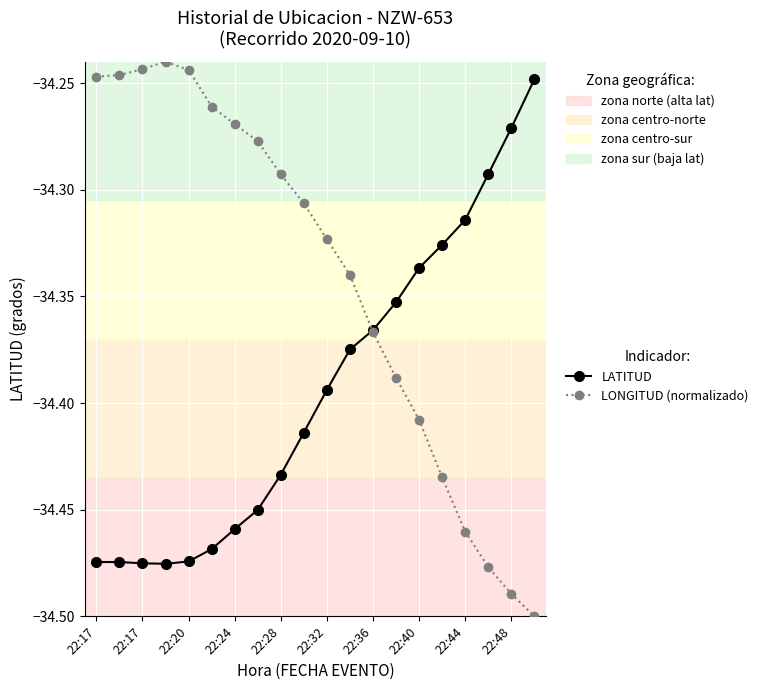

True or false: LONGITUD (normalizado) has more than 0 interior local peaks.

True